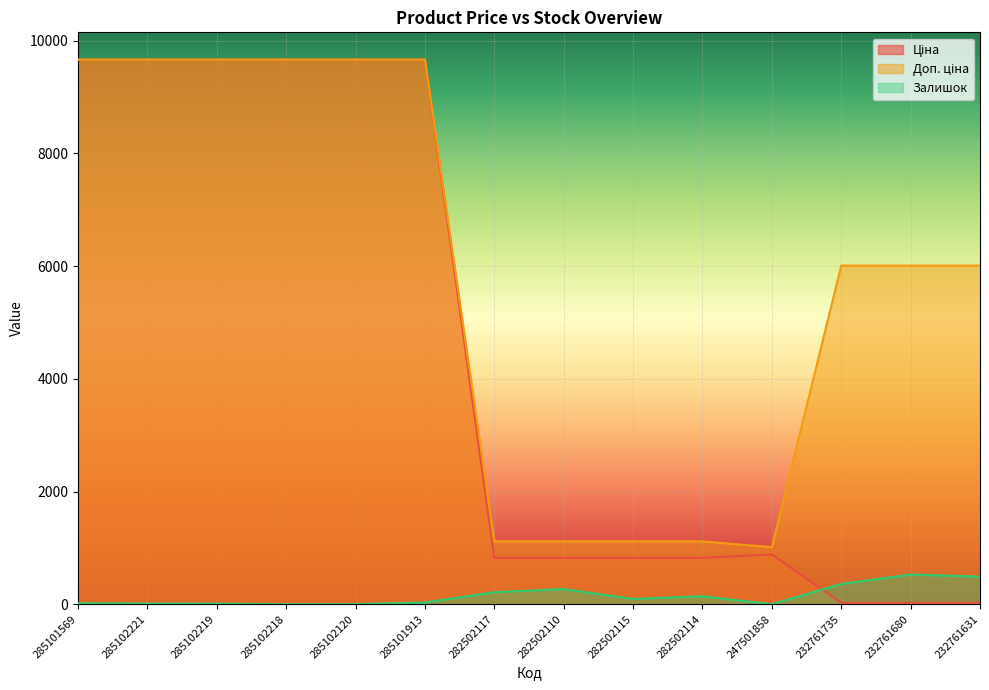

Where is the first local minimum for Доп. ціна?

247501858